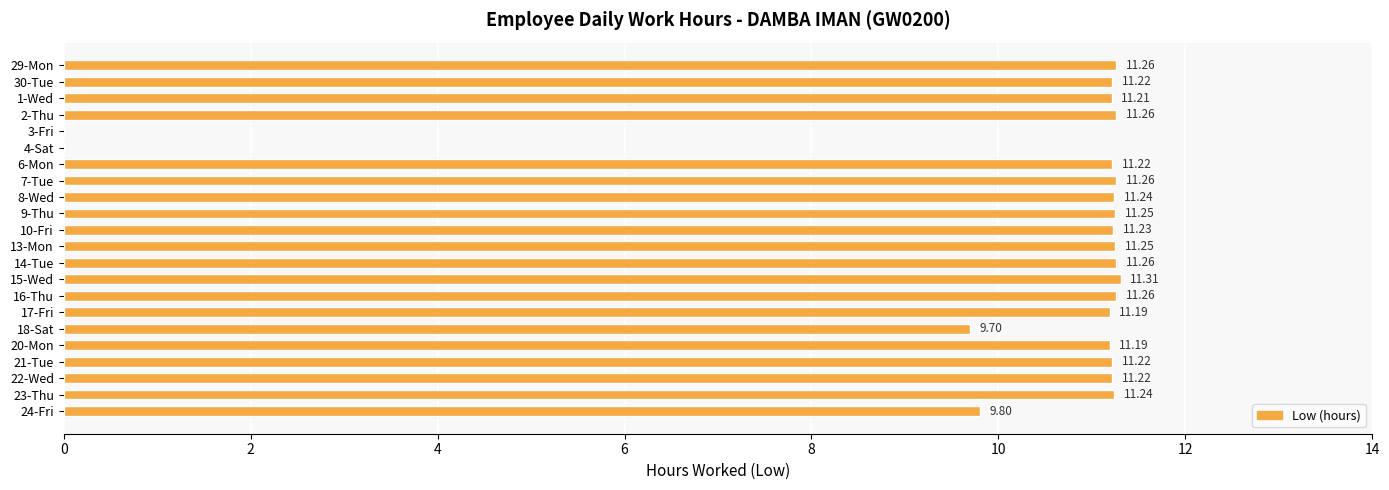

Where is the data nearest to the value 5?

18-Sat